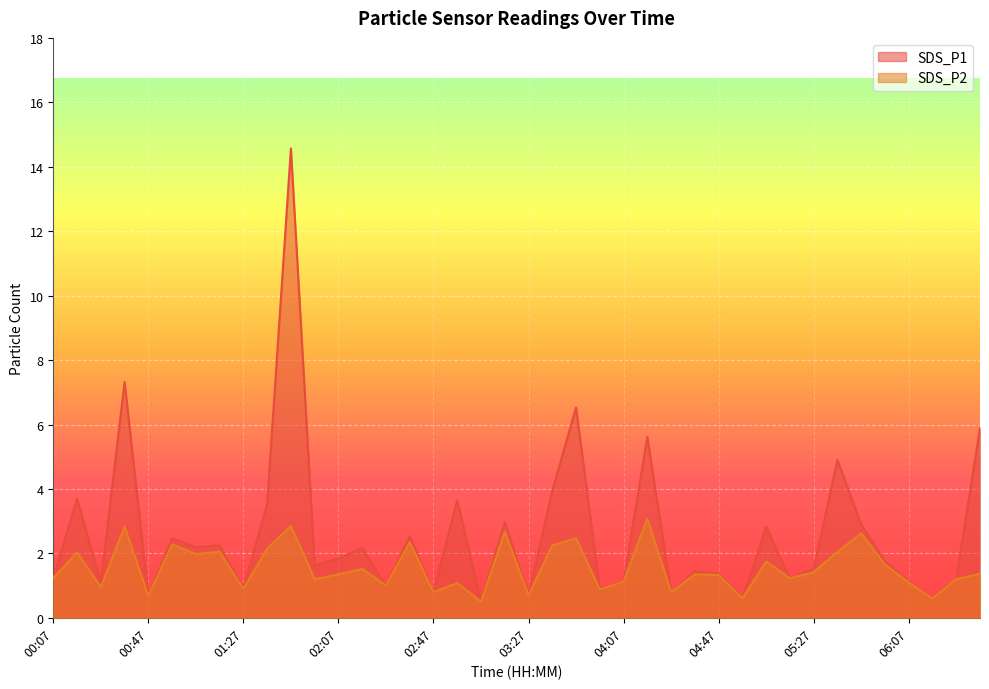

Does the chart display data point markers on the line(s)?

No